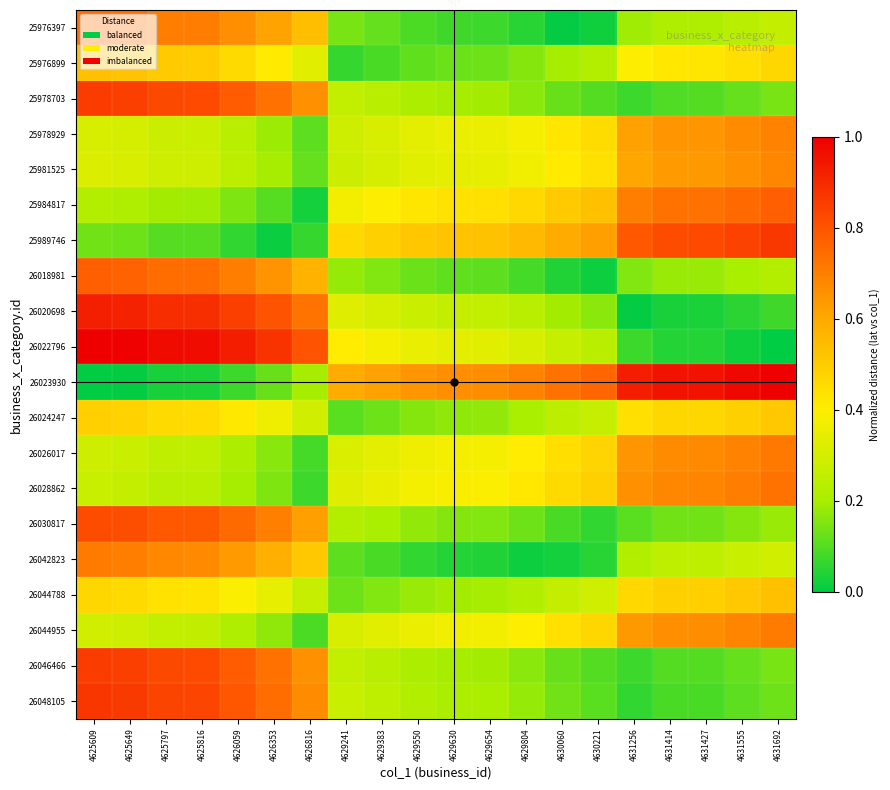

How many distinct data groups are displayed?

20